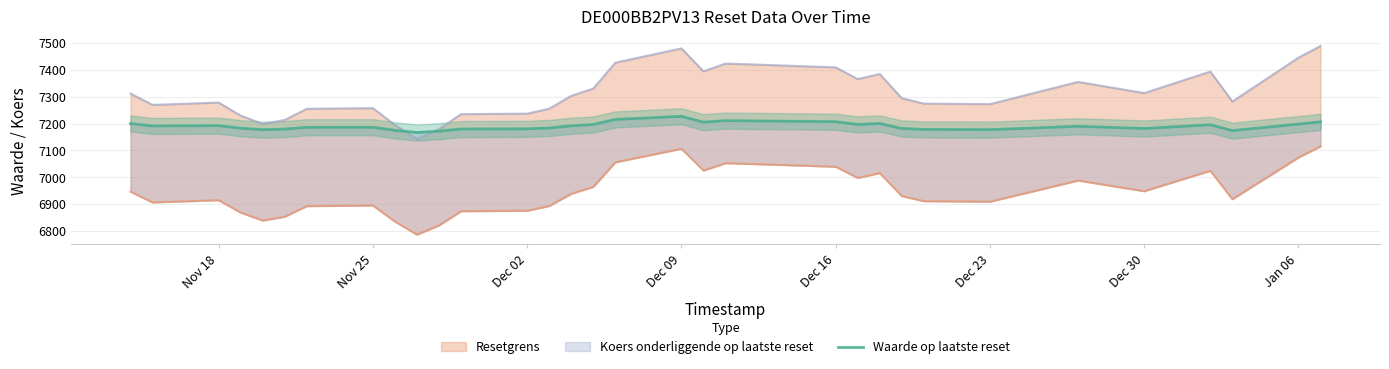

Between Dec 30 and Nov 25, which is larger?

Nov 25